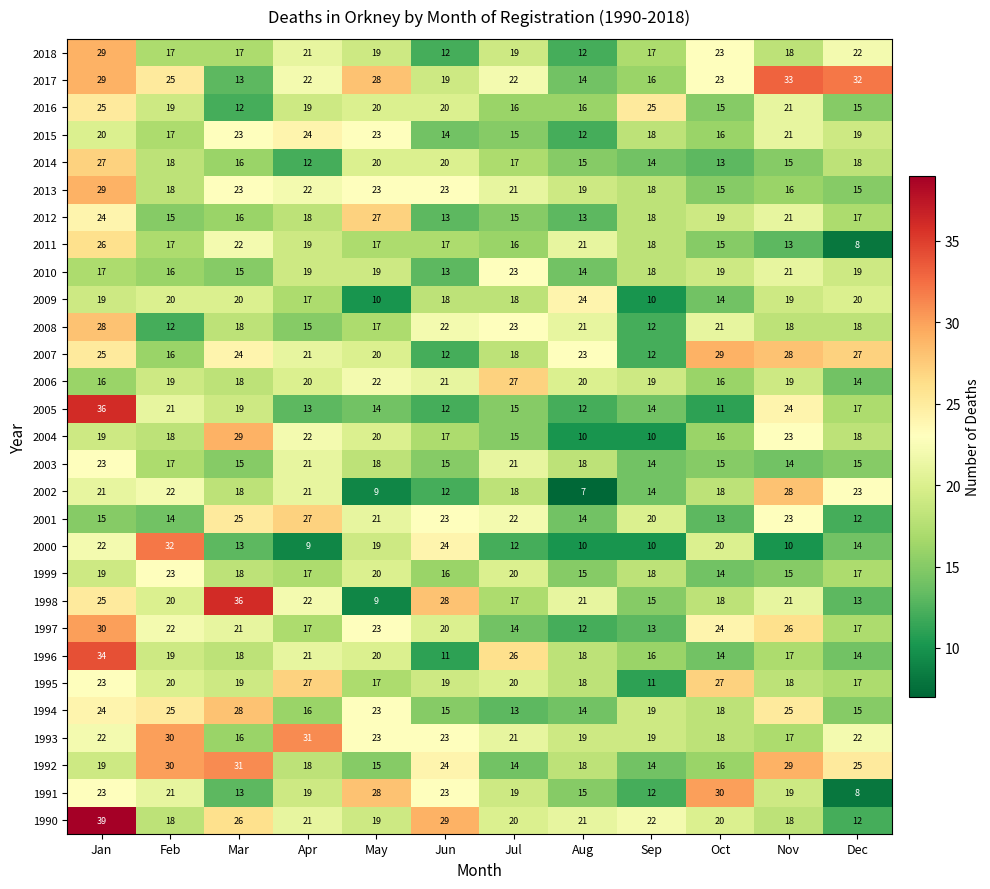

Where does the 2012 series first go above 18?

Jan